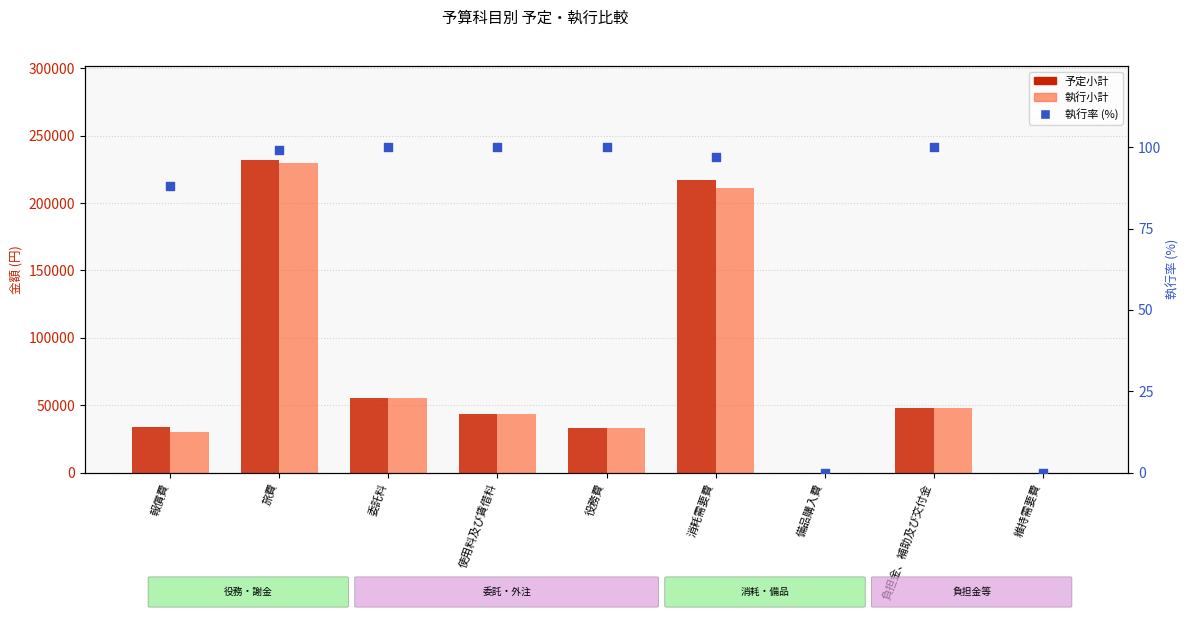

Which series reaches the minimum Y coordinate?

予定小計